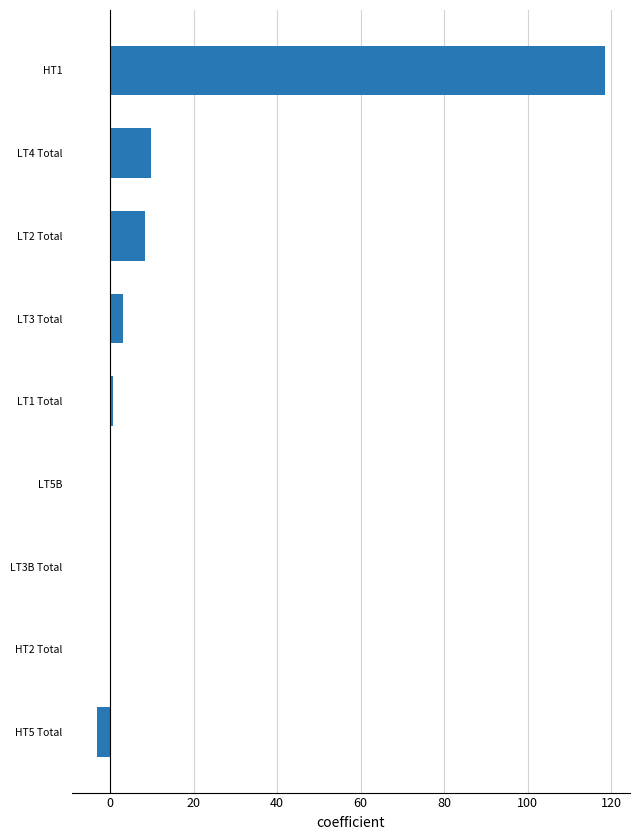

What is the greatest value displayed?

118.4